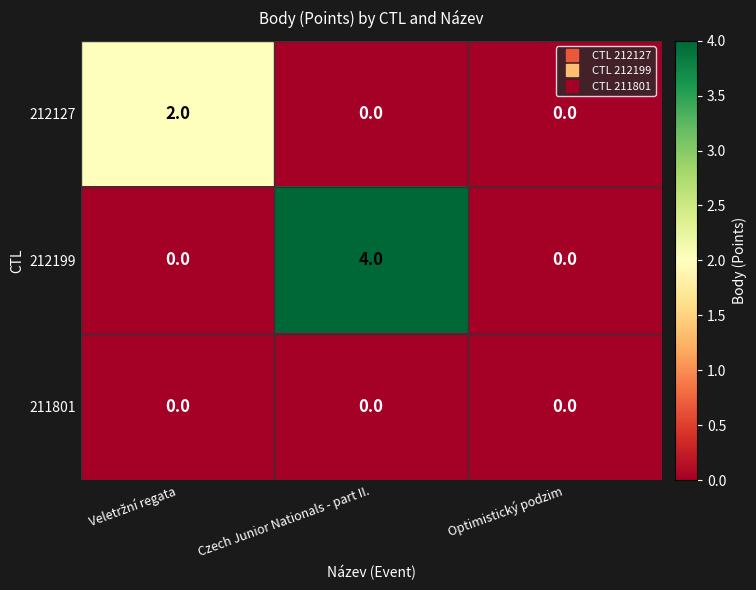

How many 212199 values are between 0 and 4?

3